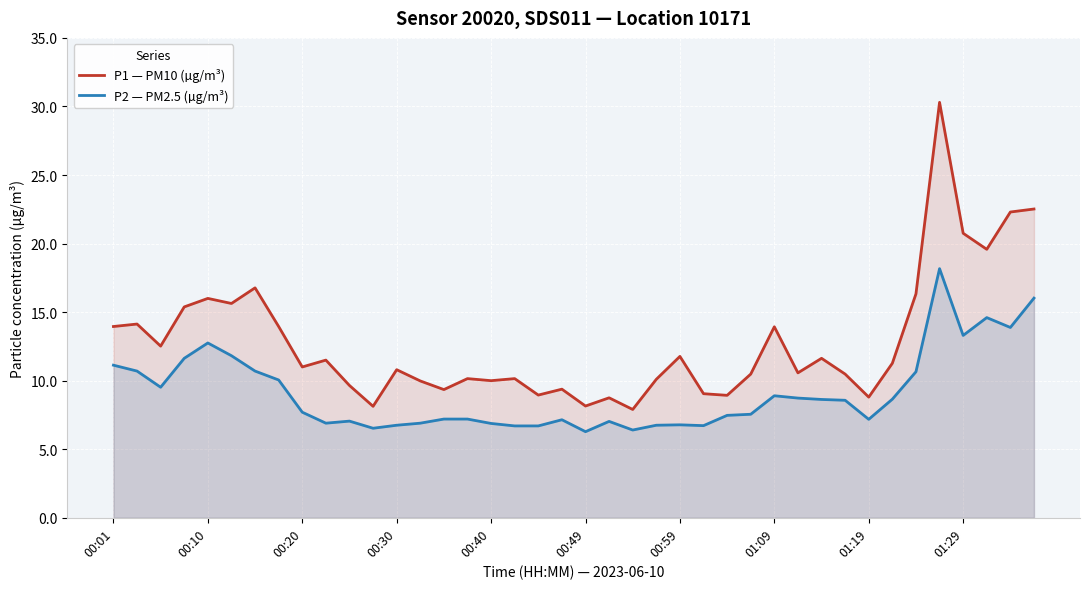

What is the spread (max minus min) of values at 38?

8.4